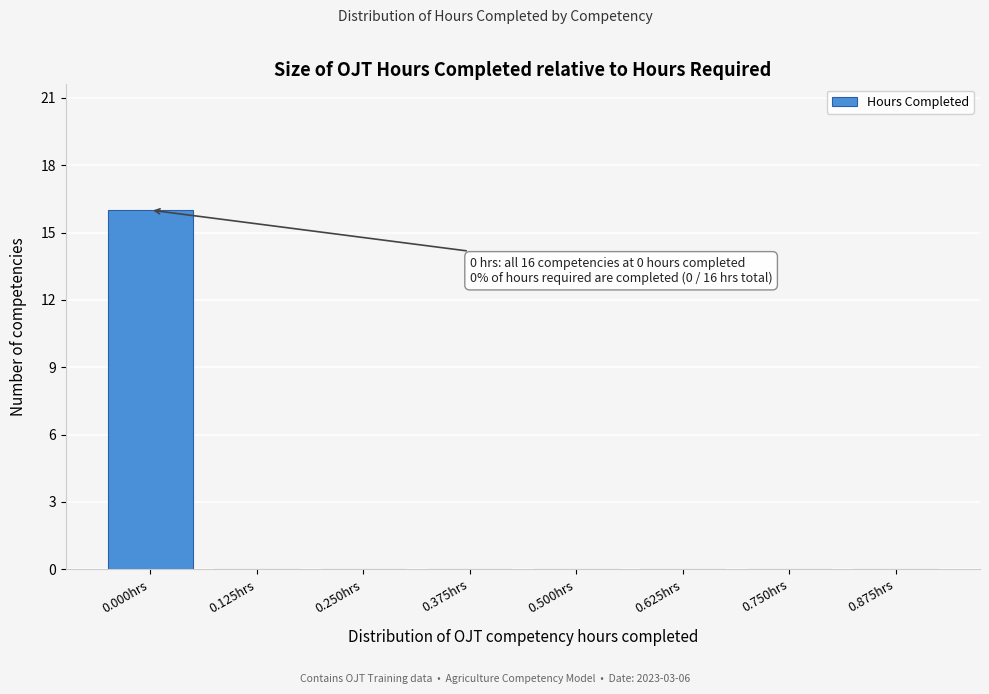

Reading left to right, list all the values displayed in this chart.

0.000hrs=16	0.125hrs=0	0.250hrs=0	0.375hrs=0	0.500hrs=0	0.625hrs=0	0.750hrs=0	0.875hrs=0